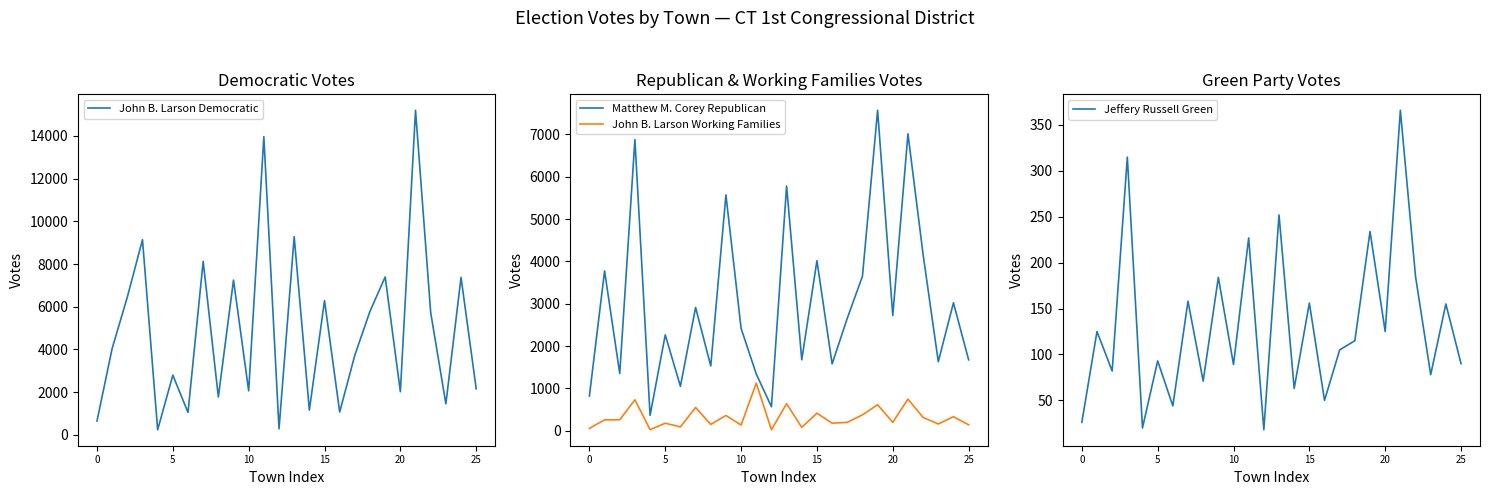

What is the highest value of the Matthew M. Corey Republican series?

7568